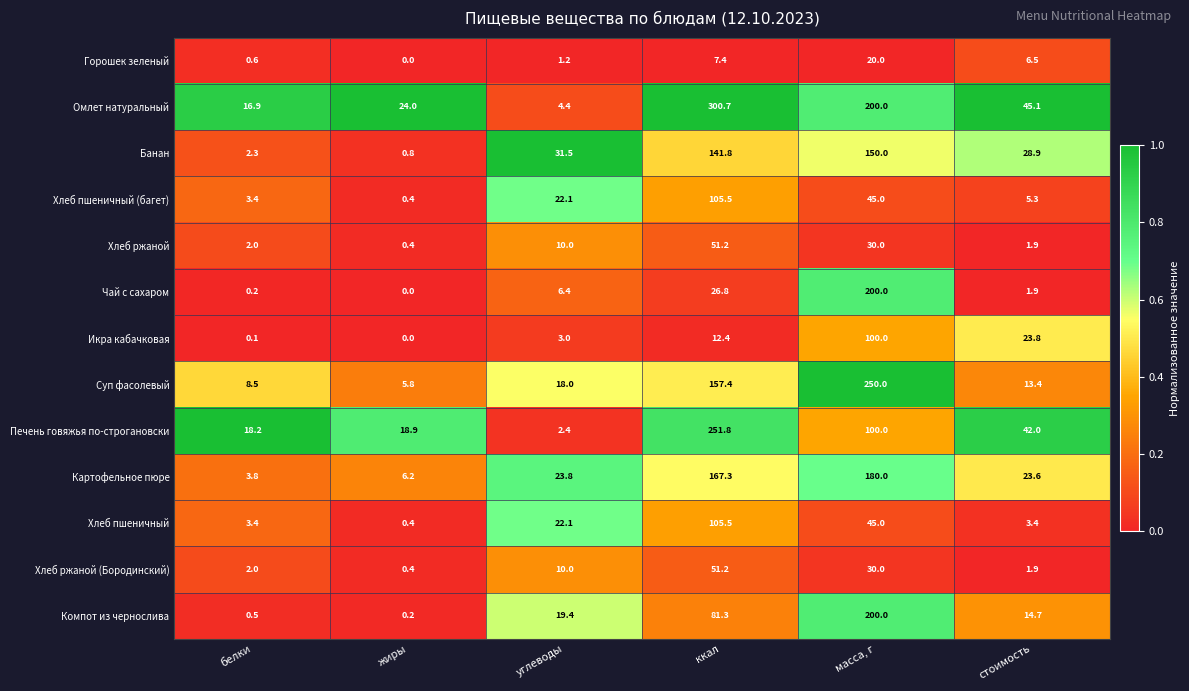

Which series has the largest range (max minus min)?

Омлет натуральный